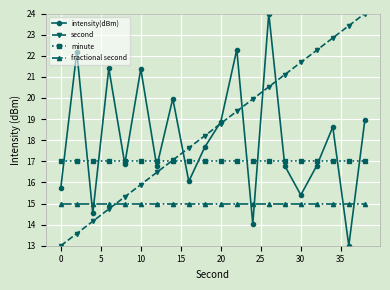

In intensity(dBm), how many points are lower than both neighbors (excluding endpoints)?

7